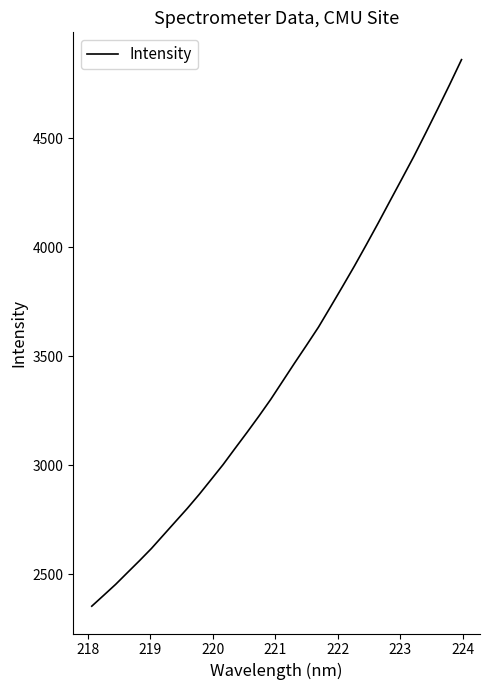

What is the minimum value shown in the chart?

2353.6